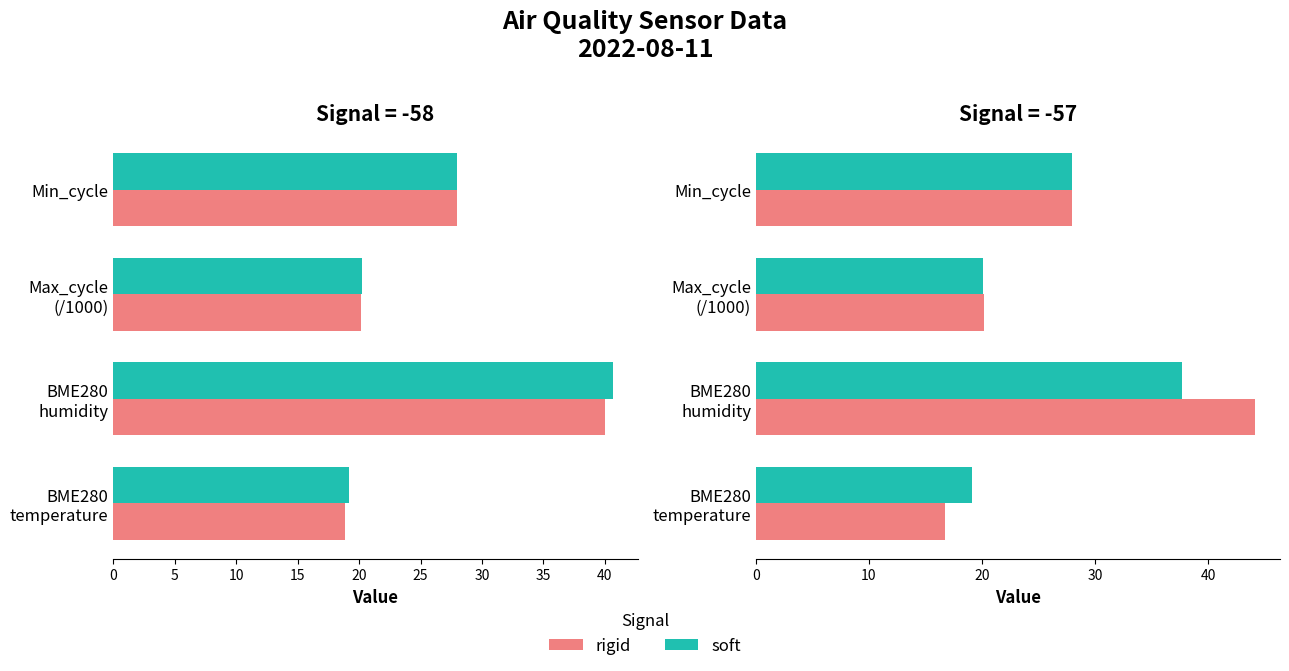

Between Max_cycle (/1000) and Min_cycle, which is larger?

Min_cycle